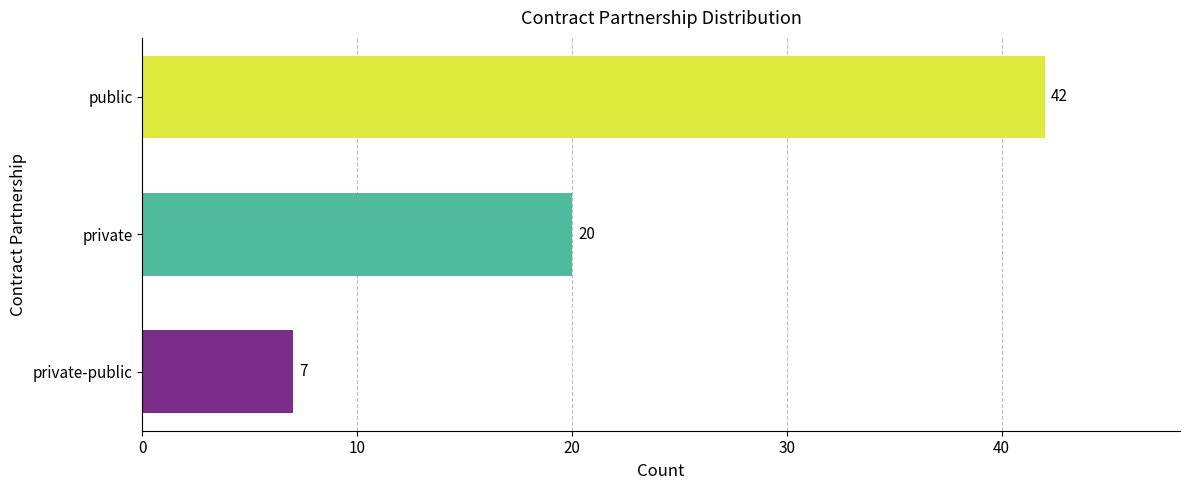

Reading top to bottom, extract all data points from this chart.

42	20	7